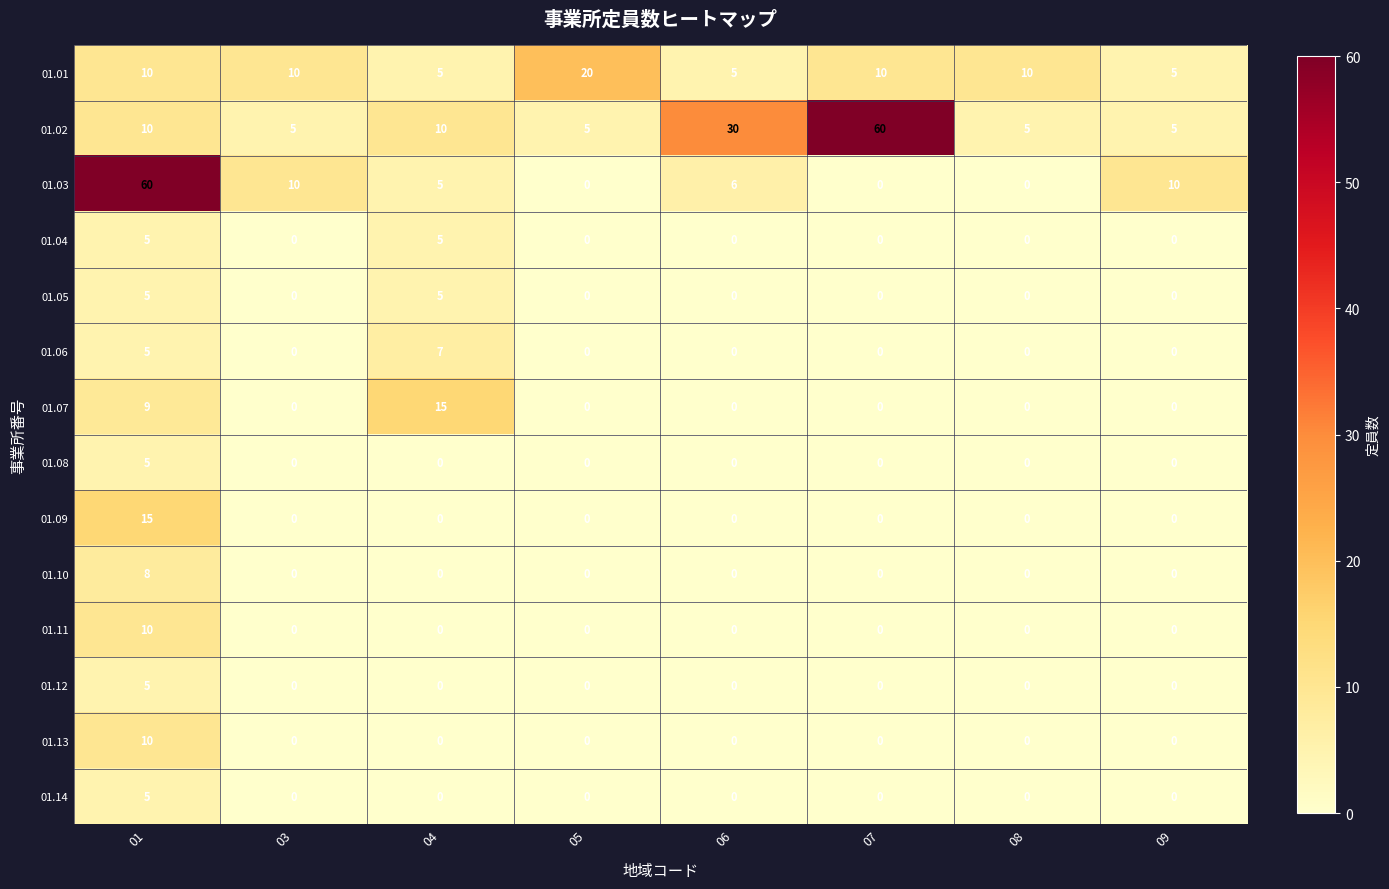

What is the difference between the 01.14 values at 06 and 01?

5